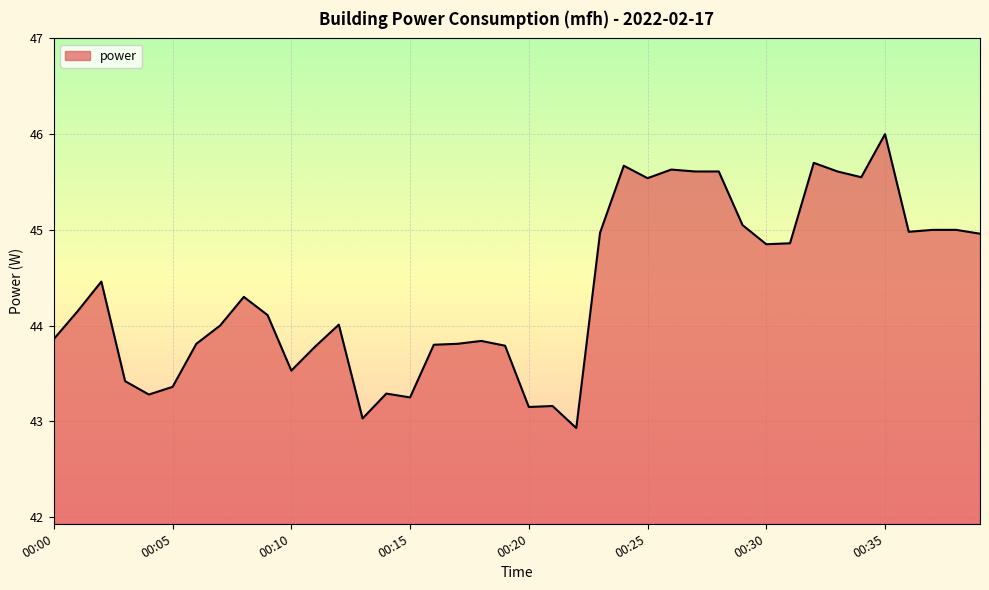

What is the minimum value shown in the chart?

42.9